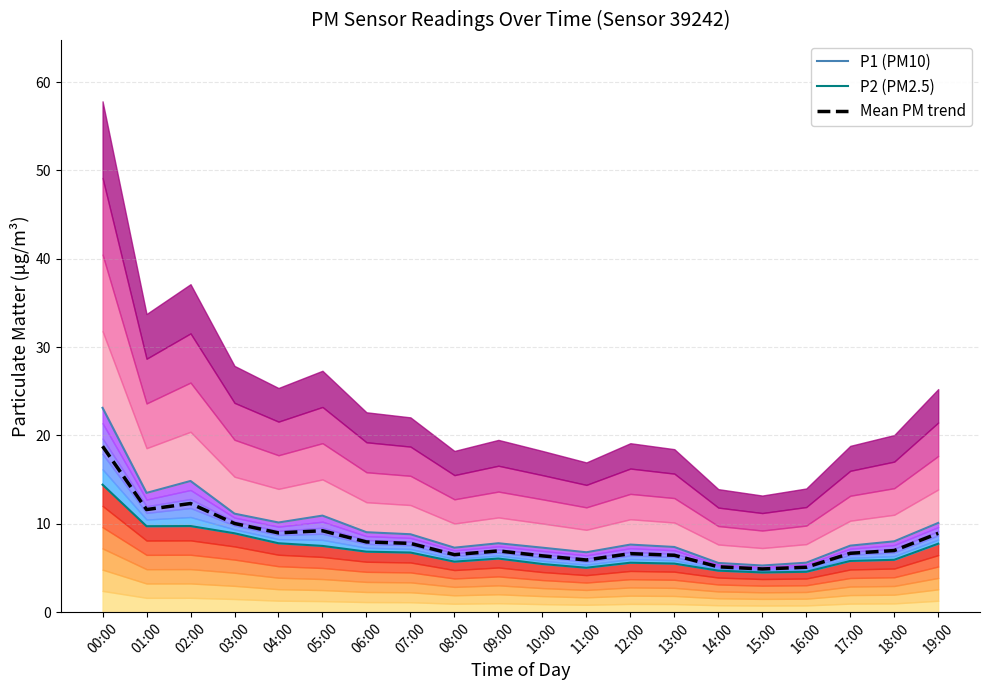

What is the average value of the Mean PM trend series?

8.2